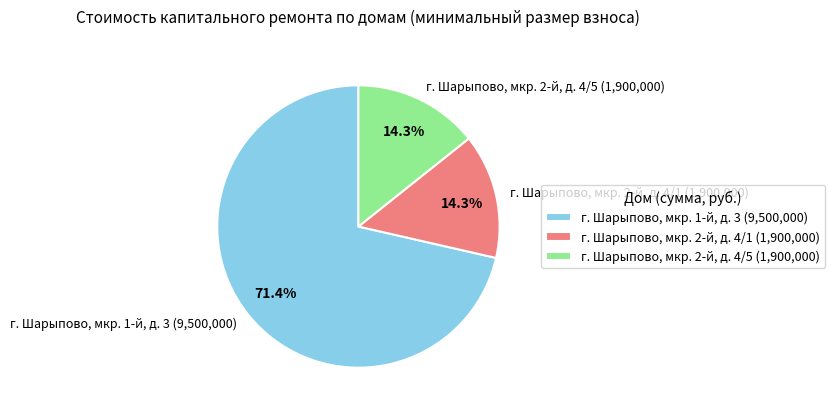

What percentage do г. Шарыпово, мкр. 1-й, д. 3 (9,500,000) and г. Шарыпово, мкр. 2-й, д. 4/1 (1,900,000) together represent?

85.7%